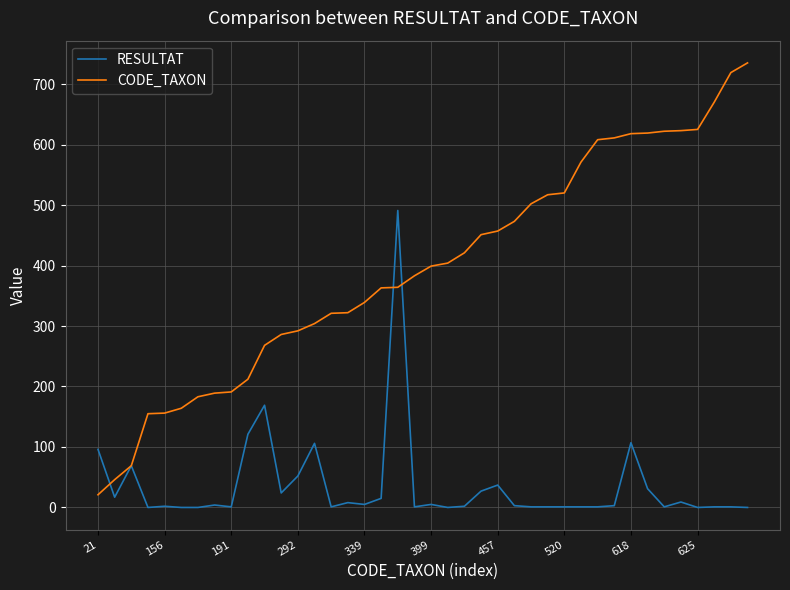

Which series has the largest range (max minus min)?

CODE_TAXON